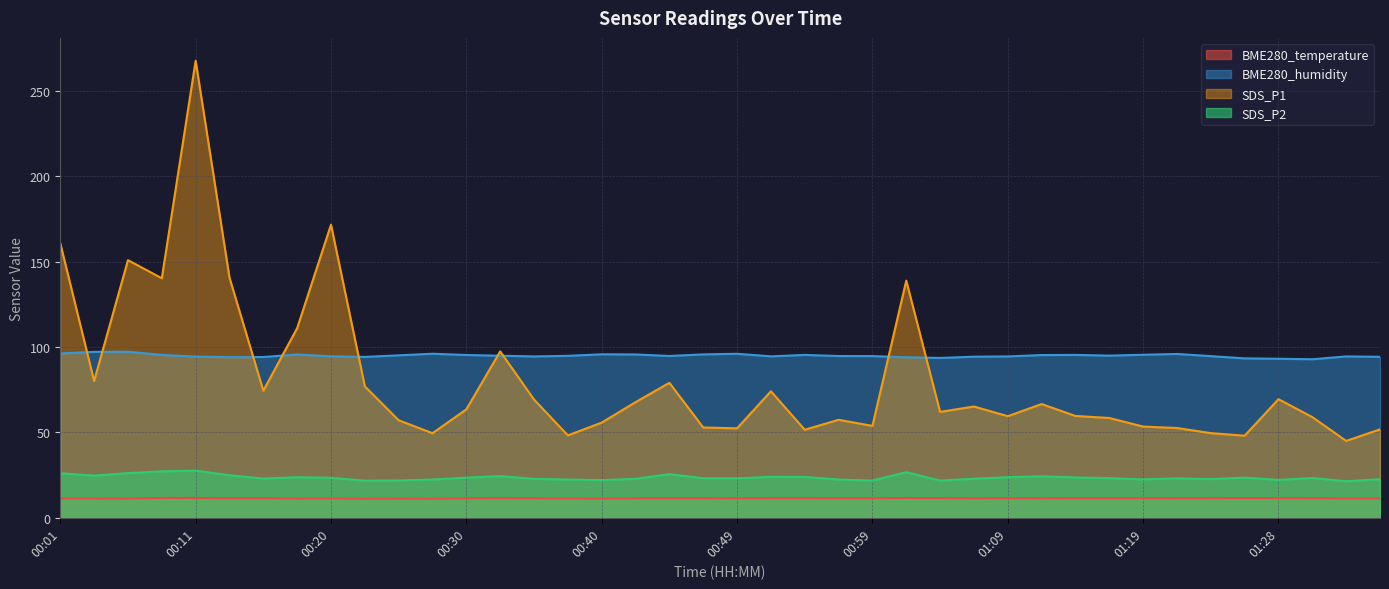

Reading right to left, extract all data points from this chart.

BME280_temperature: 01:36=11.3	01:33=11.3	01:31=11.5	01:28=11.5	01:26=11.6	01:23=11.5	01:21=11.4	01:19=11.4	01:16=11.4	01:14=11.4	01:11=11.4	01:09=11.4	01:06=11.4	01:04=11.5	01:02=11.6	00:59=11.5	00:57=11.4	00:54=11.5	00:52=11.5	00:49=11.4	00:47=11.4	00:45=11.5	00:42=11.4	00:40=11.2	00:37=11.3	00:35=11.4	00:32=11.5	00:30=11.4	00:28=11.1	00:25=11.3	00:23=11.1	00:20=11.3	00:18=11.2	00:15=11.4	00:13=11.4	00:11=11.6	00:08=11.6	00:06=11.2	00:03=11.3	00:01=11.3
BME280_humidity: 01:36=94.2	01:33=94.5	01:31=92.8	01:28=93.1	01:26=93.3	01:23=94.6	01:21=95.9	01:19=95.4	01:16=94.9	01:14=95.3	01:11=95.2	01:09=94.4	01:06=94.3	01:04=93.6	01:02=94.0	00:59=94.6	00:57=94.7	00:54=95.3	00:52=94.5	00:49=96.0	00:47=95.6	00:45=94.7	00:42=95.6	00:40=95.7	00:37=94.8	00:35=94.4	00:32=94.8	00:30=95.3	00:28=96.0	00:25=95.1	00:23=94.2	00:20=94.5	00:18=95.6	00:15=94.1	00:13=94.0	00:11=94.4	00:08=95.3	00:06=97.2	00:03=97.1	00:01=96.2
SDS_P1: 01:36=51.8	01:33=45.0	01:31=58.9	01:28=69.4	01:26=48.0	01:23=49.5	01:21=52.5	01:19=53.4	01:16=58.4	01:14=59.6	01:11=66.6	01:09=59.5	01:06=65.1	01:04=62.0	01:02=138.8	00:59=53.8	00:57=57.4	00:54=51.5	00:52=74.0	00:49=52.4	00:47=52.9	00:45=79.0	00:42=67.7	00:40=55.7	00:37=48.2	00:35=69.2	00:32=97.4	00:30=63.5	00:28=49.5	00:25=57.1	00:23=76.9	00:20=171.6	00:18=111.0	00:15=74.4	00:13=140.6	00:11=267.5	00:08=140.2	00:06=150.8	00:03=80.0	00:01=160.7
SDS_P2: 01:36=22.6	01:33=21.4	01:31=23.3	01:28=22.2	01:26=23.5	01:23=22.6	01:21=23.1	01:19=22.5	01:16=23.2	01:14=23.6	01:11=24.3	01:09=23.8	01:06=22.9	01:04=21.8	01:02=26.7	00:59=21.8	00:57=22.4	00:54=23.9	00:52=23.9	00:49=23.1	00:47=23.1	00:45=25.6	00:42=22.8	00:40=22.1	00:37=22.4	00:35=22.8	00:32=24.4	00:30=23.5	00:28=22.4	00:25=21.8	00:23=21.7	00:20=23.4	00:18=23.7	00:15=23.0	00:13=24.9	00:11=27.6	00:08=27.2	00:06=26.1	00:03=24.7	00:01=26.1